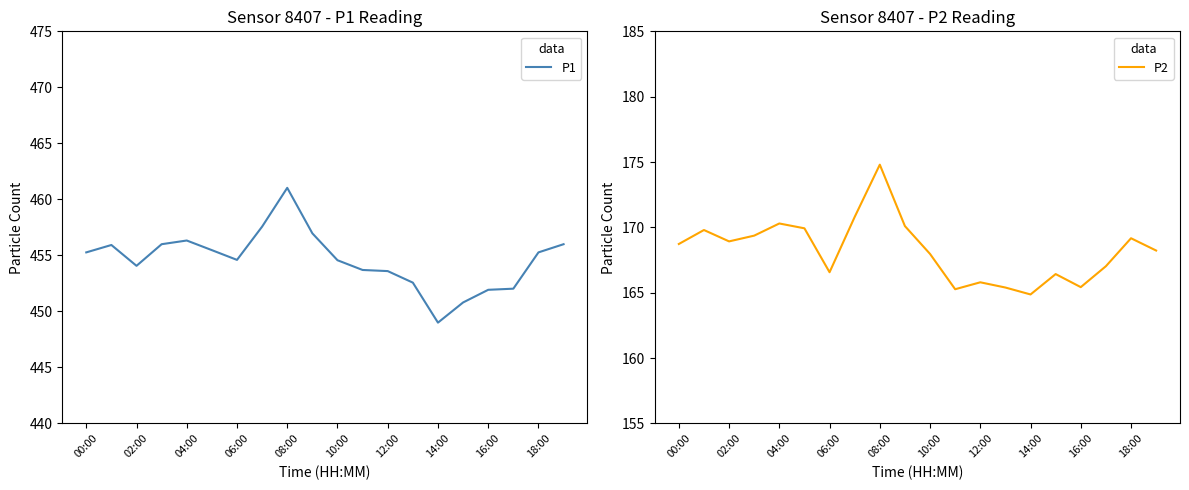

True or false: P1 and P2 cross at least once.

False